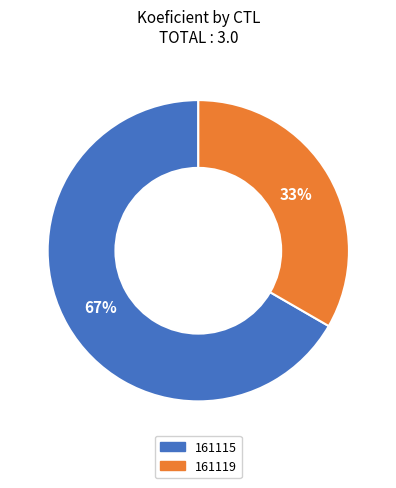

Does 161115 represent more than half of the total?

Yes